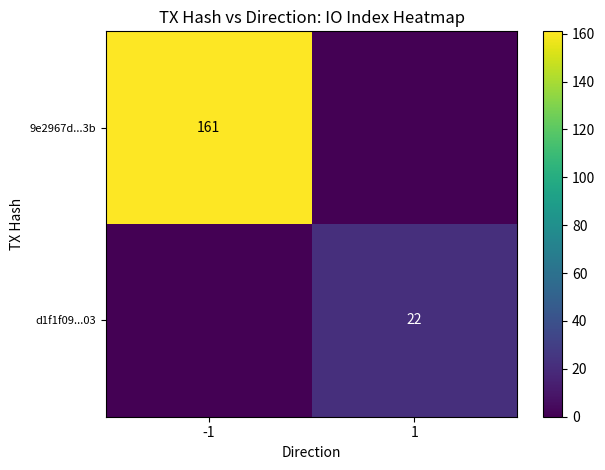

At how many categories does at least one series exceed 7?

2